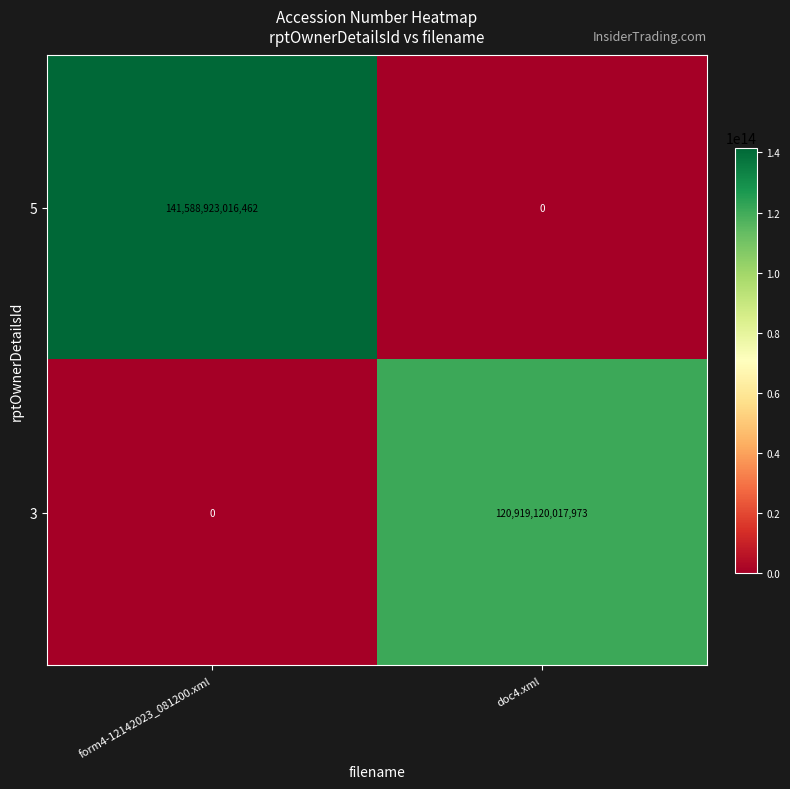

Which category has the highest value in the 5 series?

form4-12142023_081200.xml